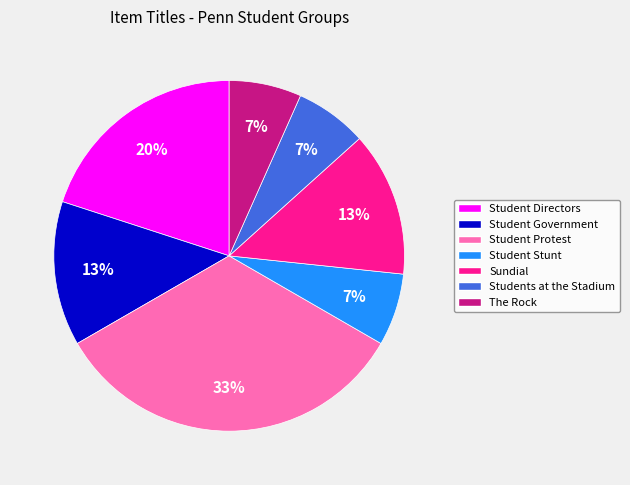

What percentage is the Student Protest slice, to the nearest percent?

33%